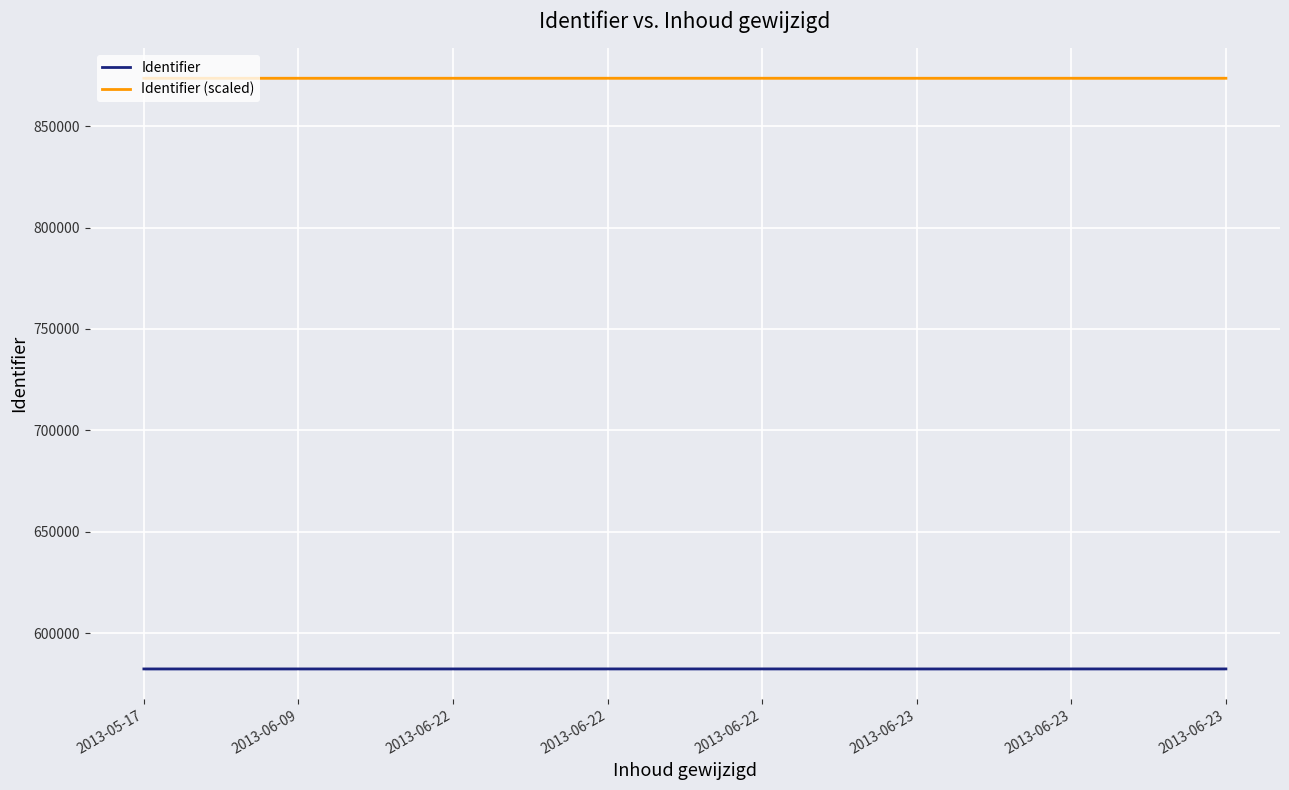

True or false: Identifier and Identifier (scaled) intersect in this chart.

False